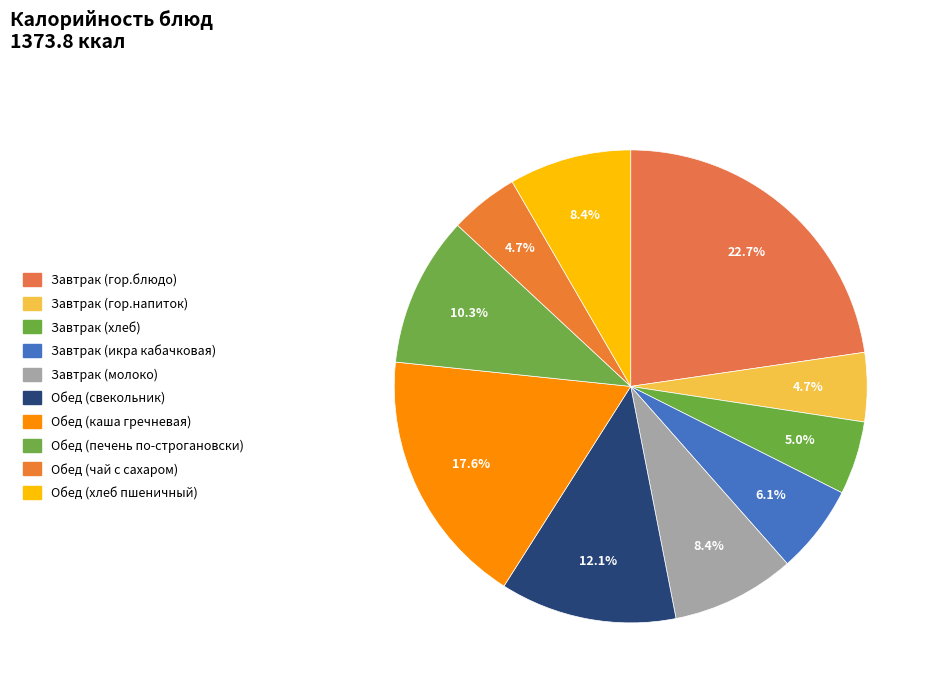

Is the sum of Завтрак (гор.напиток) and Завтрак (икра кабачковая) greater than half?

No